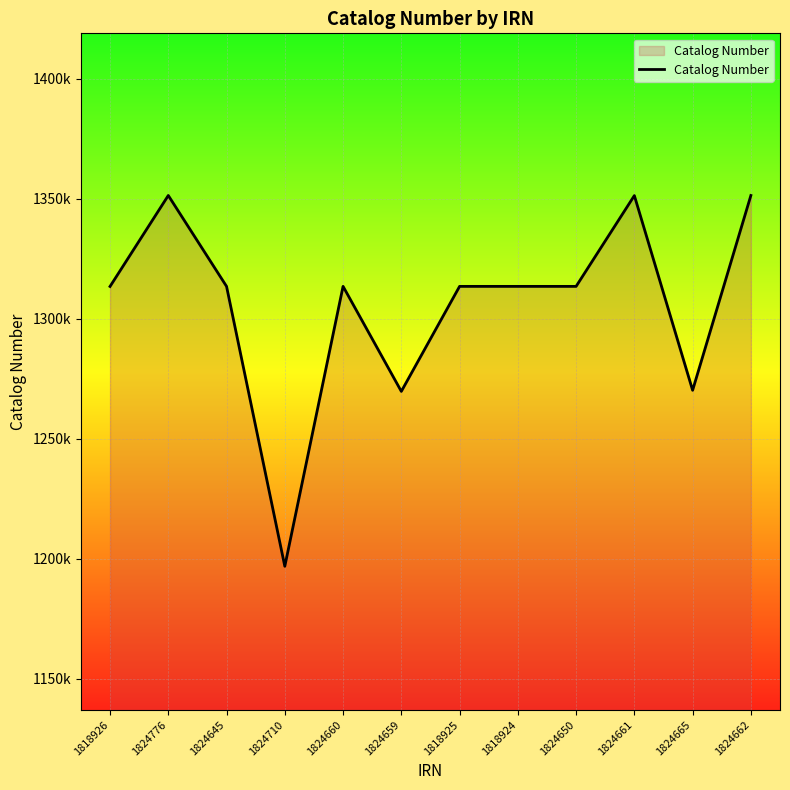

Reading left to right, extract all data points from this chart.

1818926=1313456	1824776=1351373	1824645=1313484	1824710=1196842	1824660=1313504	1824659=1269729	1818925=1313490	1818924=1313491	1824650=1313488	1824661=1351326	1824665=1270193	1824662=1351367